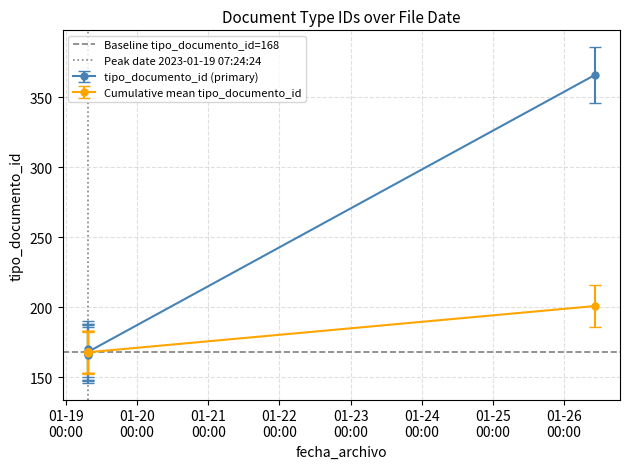

What is the minimum value for Baseline tipo_documento_id=168?

168